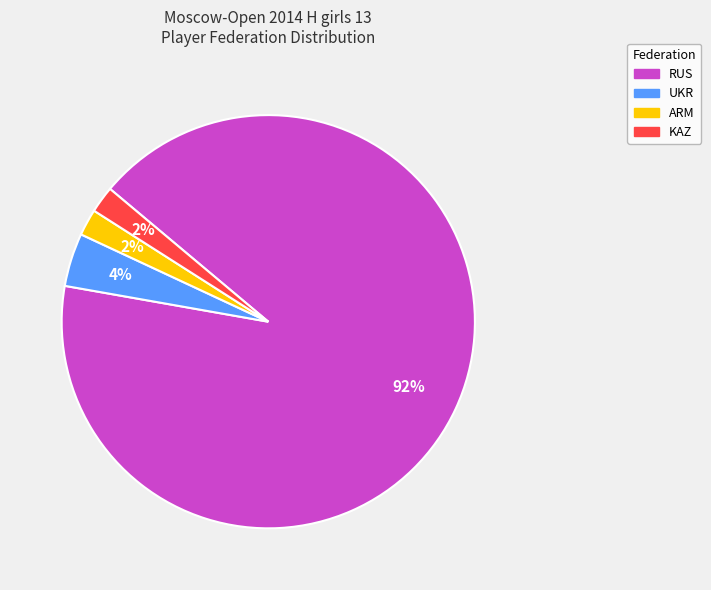

Between KAZ and UKR, which is larger?

UKR